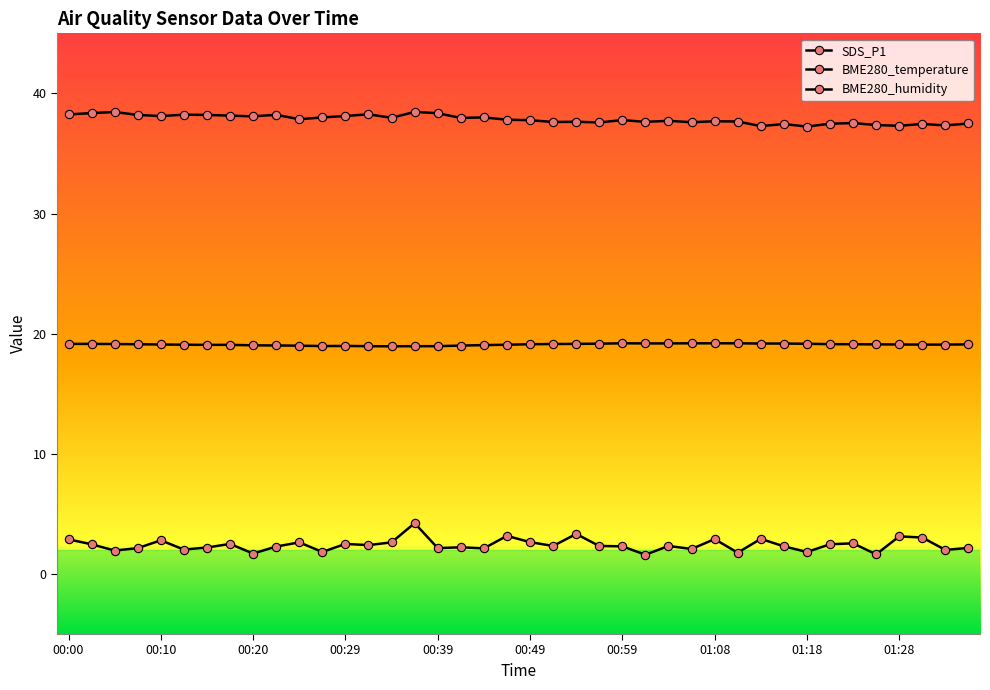

How many lines are shown in the chart?

3